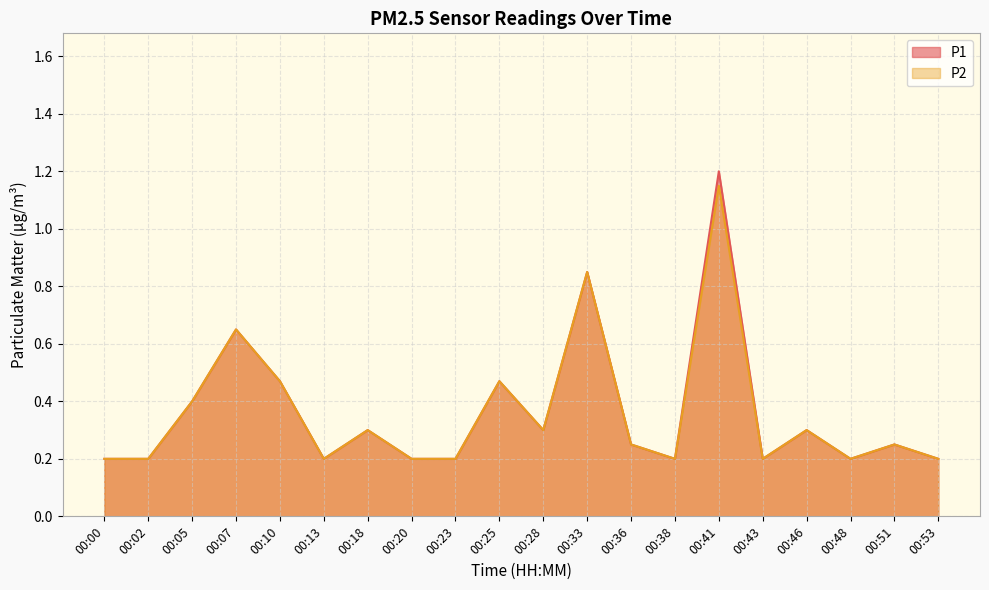

Where is P1 nearest to the value 0?

00:00